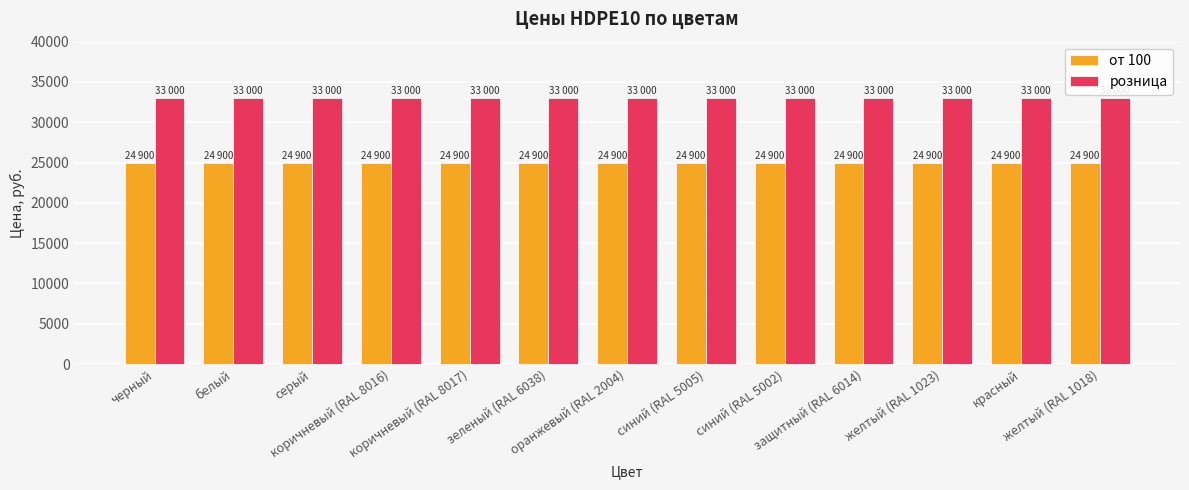

What is the smallest value displayed?

24900